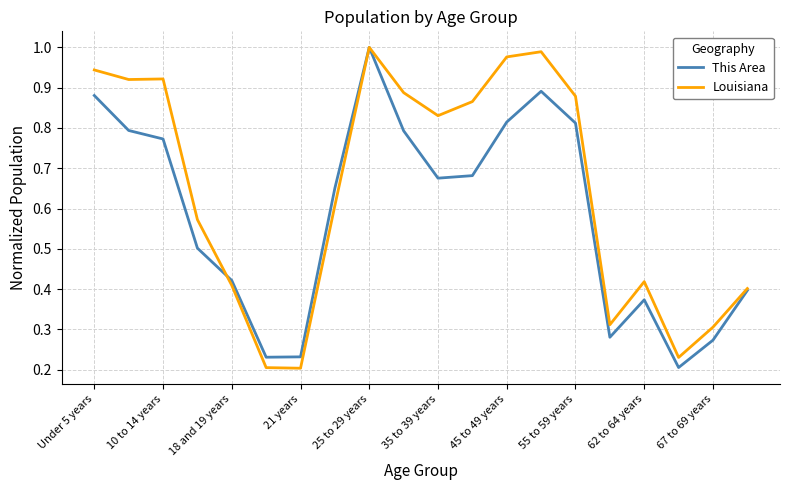

Which series has the largest total across all categories?

Louisiana